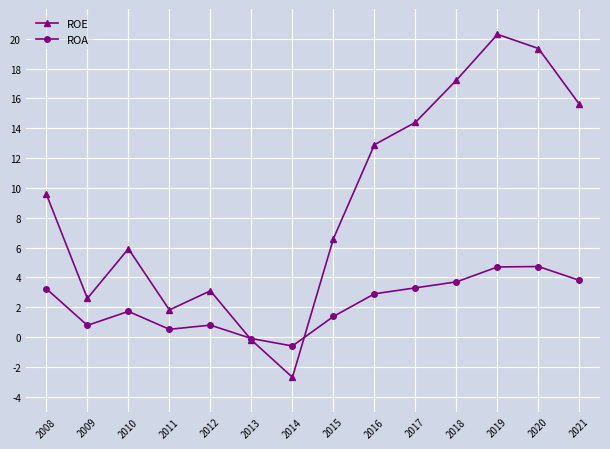

Rank the series by their average value, from highest to lowest.

ROE, ROA